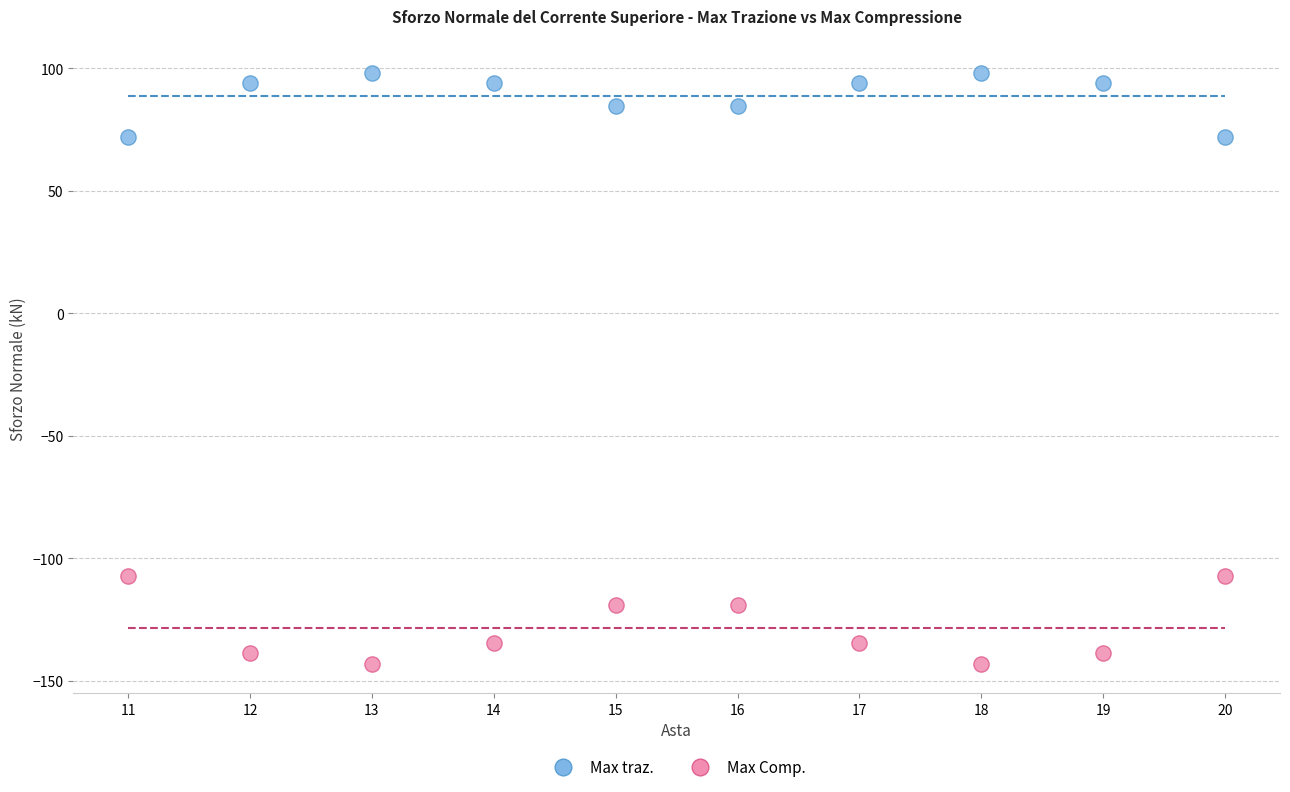

Which series contains the highest Y value?

Max traz.